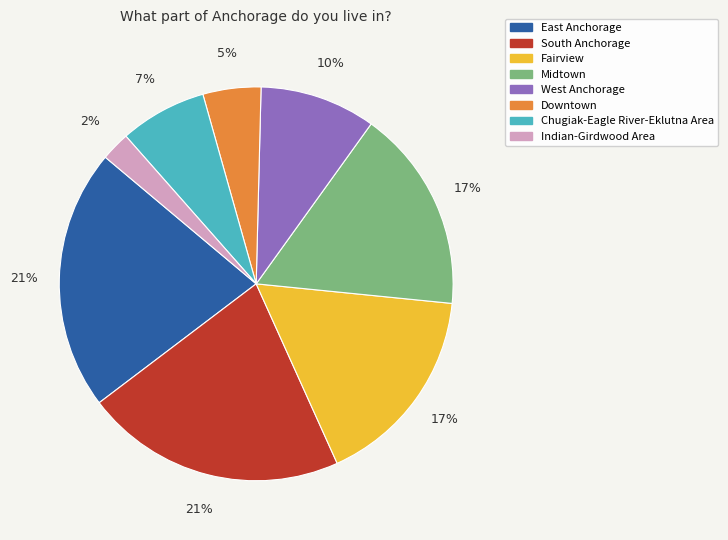

Approximately how many times larger is the value at Chugiak-Eagle River-Eklutna Area compared to East Anchorage?

0.3